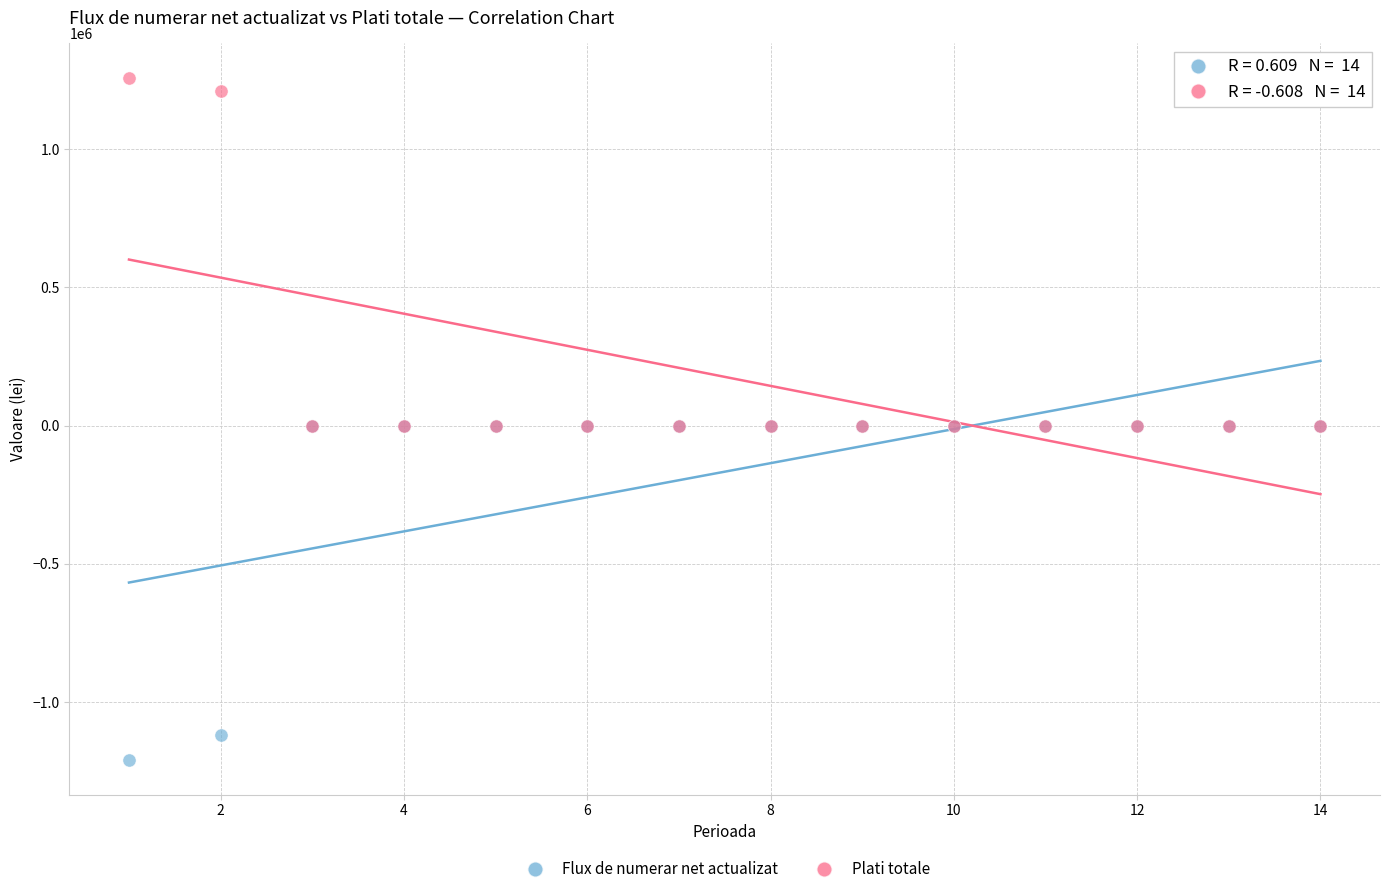

Which series has the largest Y range (max minus min)?

Plati totale